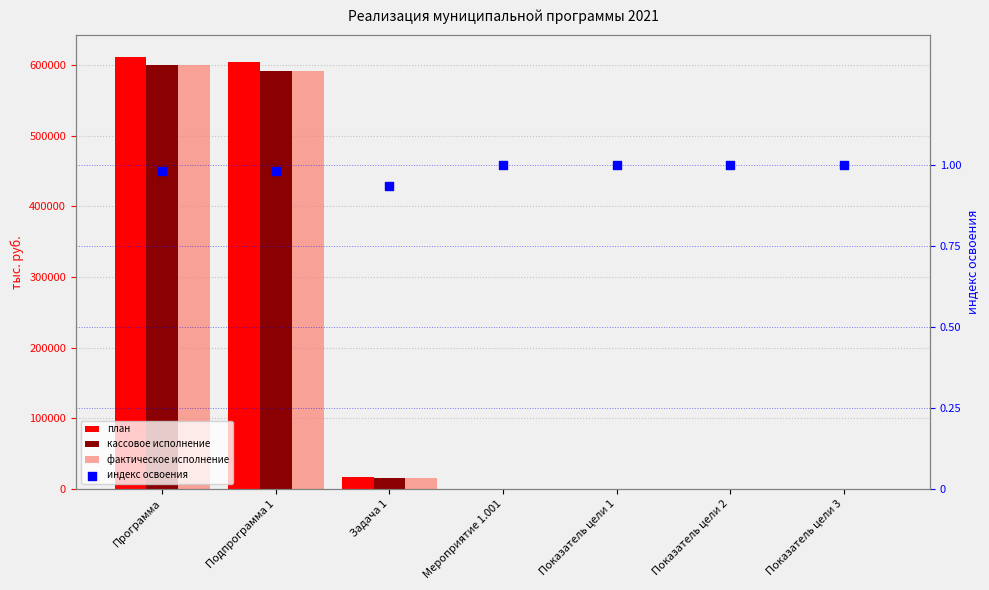

Which series has the widest spread of Y values?

план